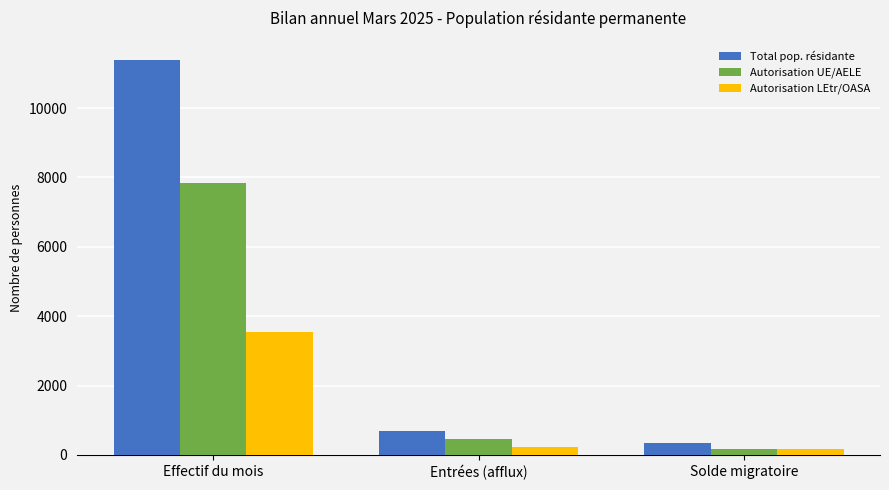

What value does the Total pop. résidante series have at Solde migratoire, to the nearest 100?

300